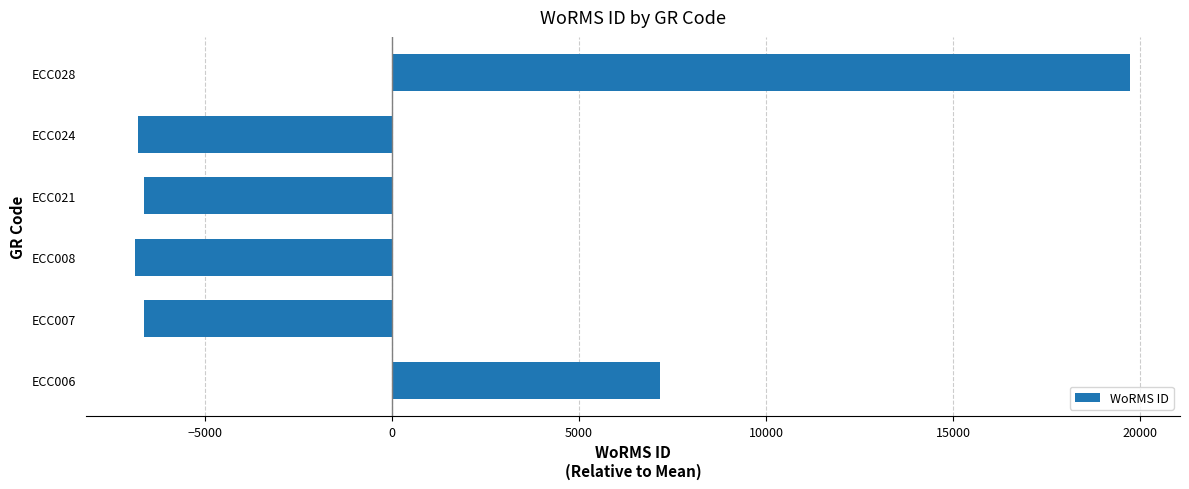

What is the difference between the maximum and second lowest values?

26542.0